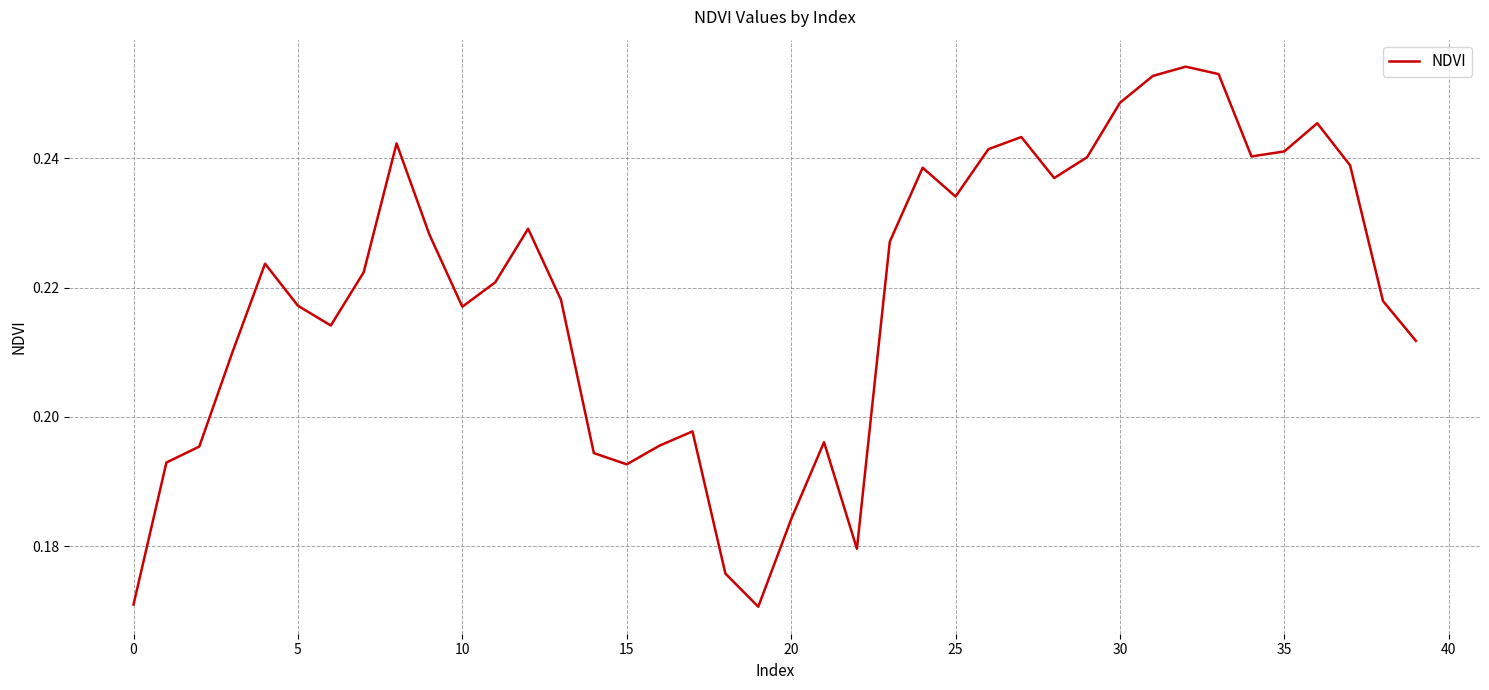

The chart shows a value of 0.4 at 10. True or false?

False